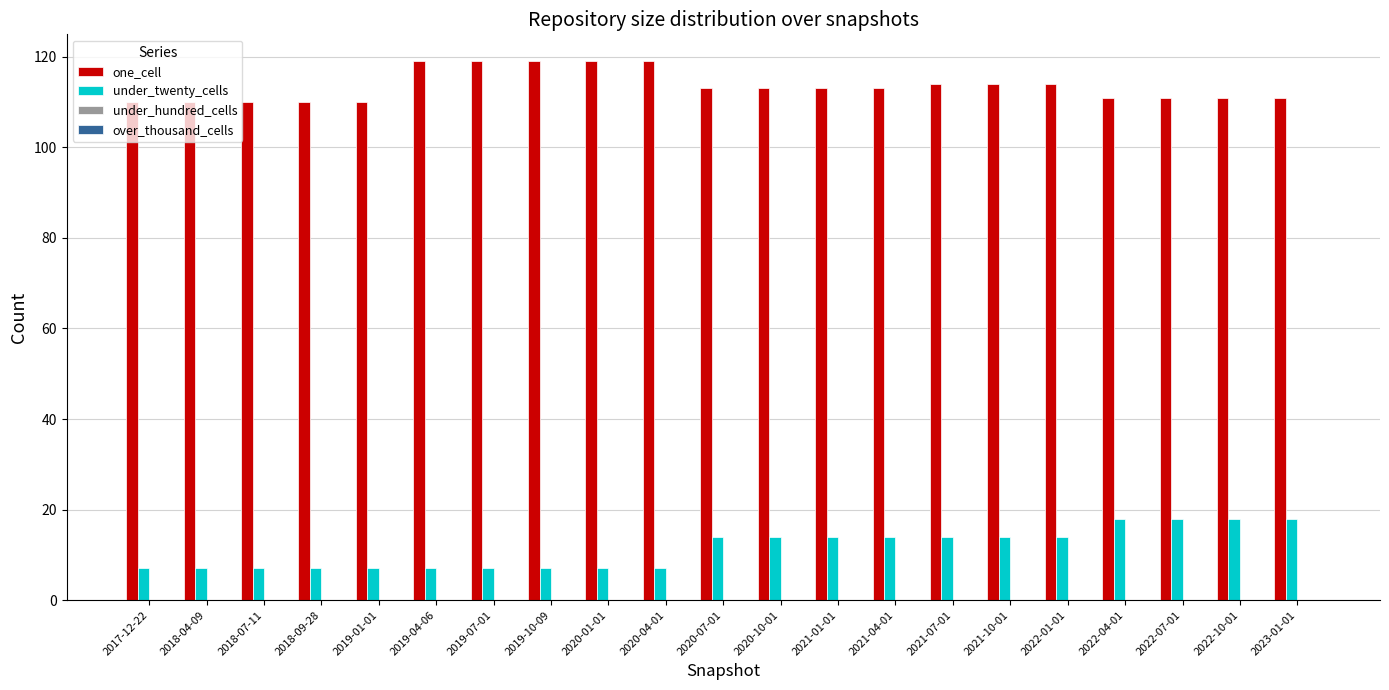

What is the total value across all series at 2021-04-01?

127